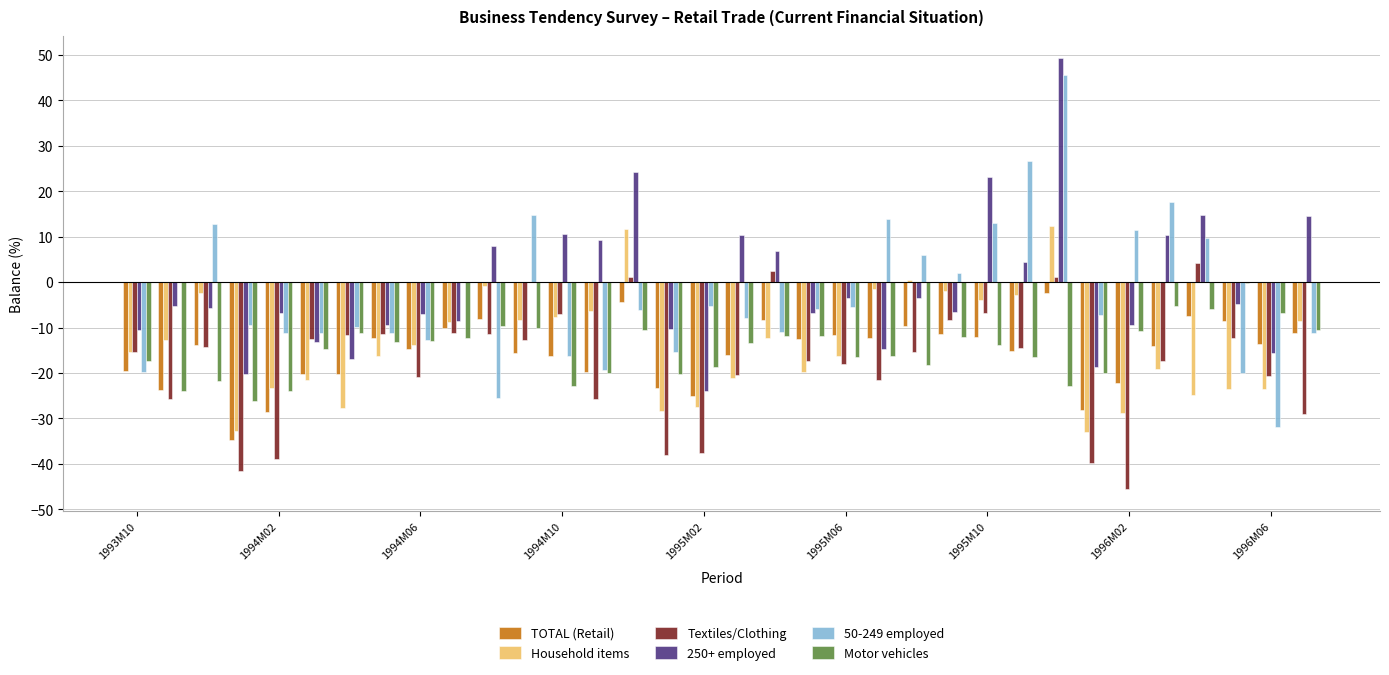

What is the sum of all Household items values?

-470.9